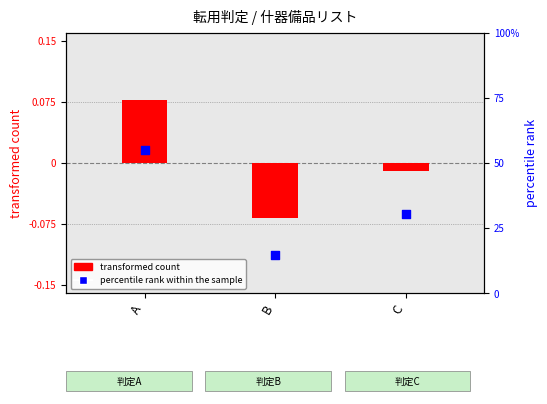

Which series has the largest total across all categories?

percentile rank within the sample